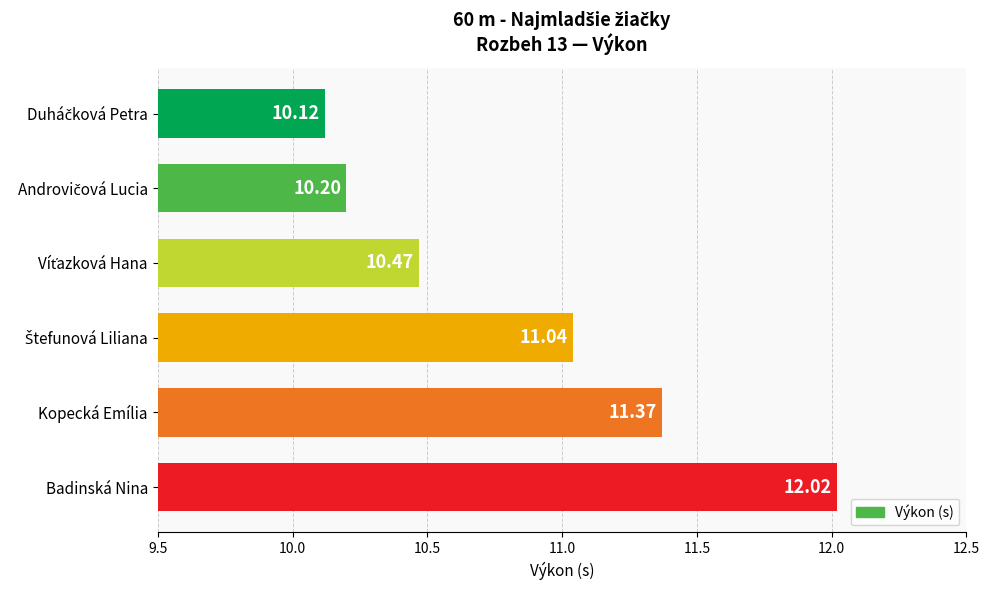

Which label corresponds to the largest value in the chart?

Badinská Nina